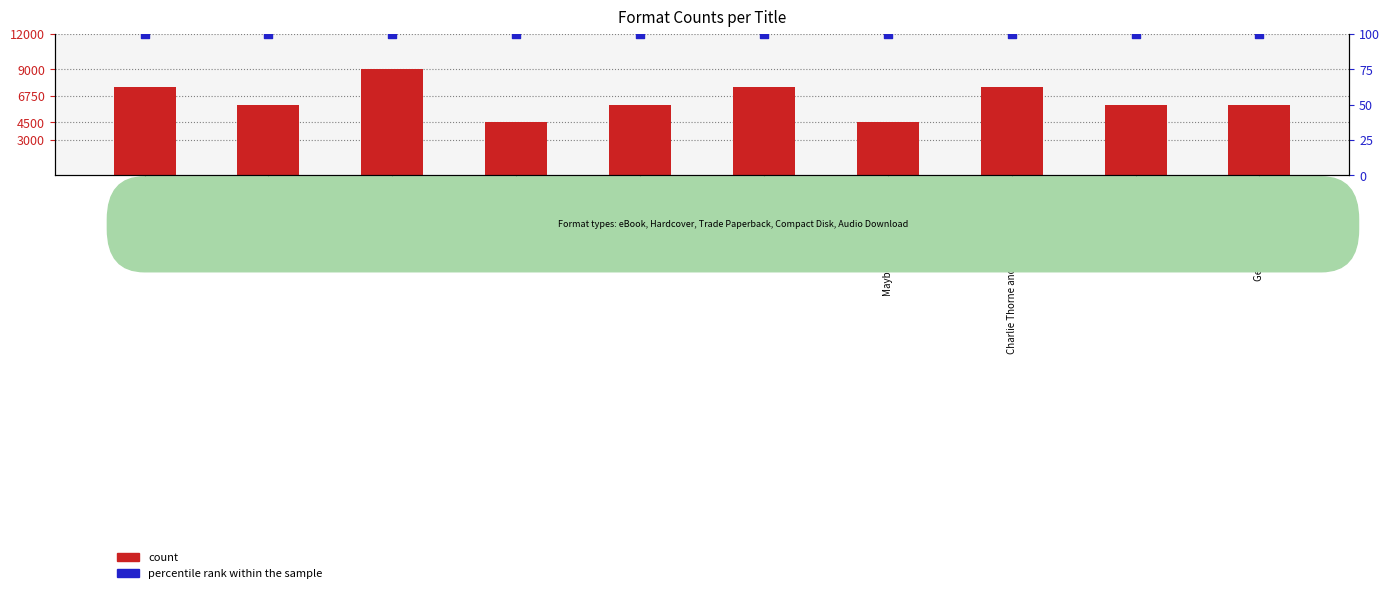

What is the total value across all series at Charlie Thorne and the Last Equation?

7600